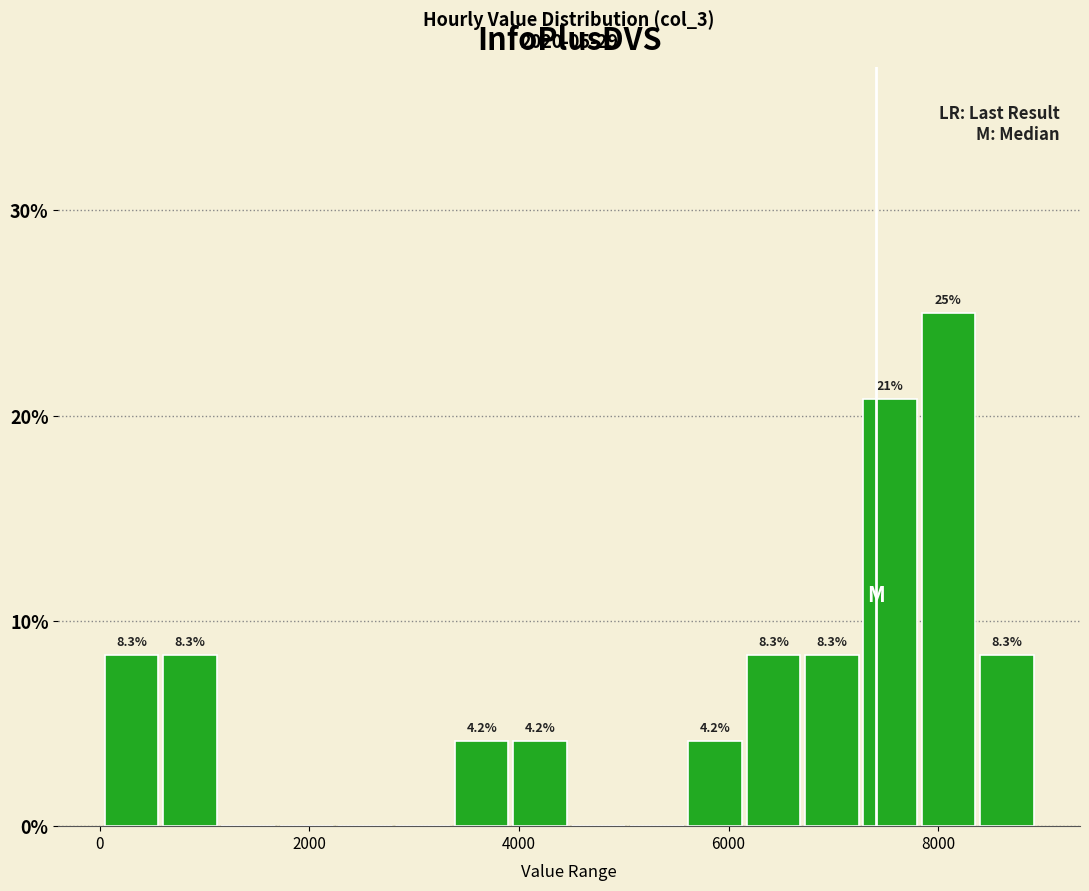

Around what value on the x-axis is the tallest bar? Give the approximate position of its centre, as read against the axis.

8000